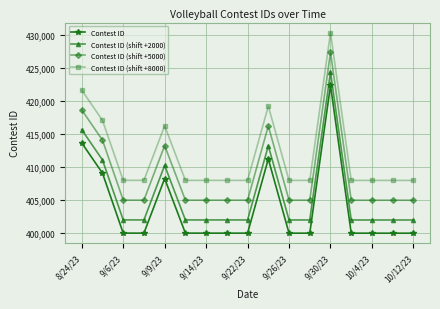

What is the difference between the maximum and minimum values in the Contest ID series?

22406